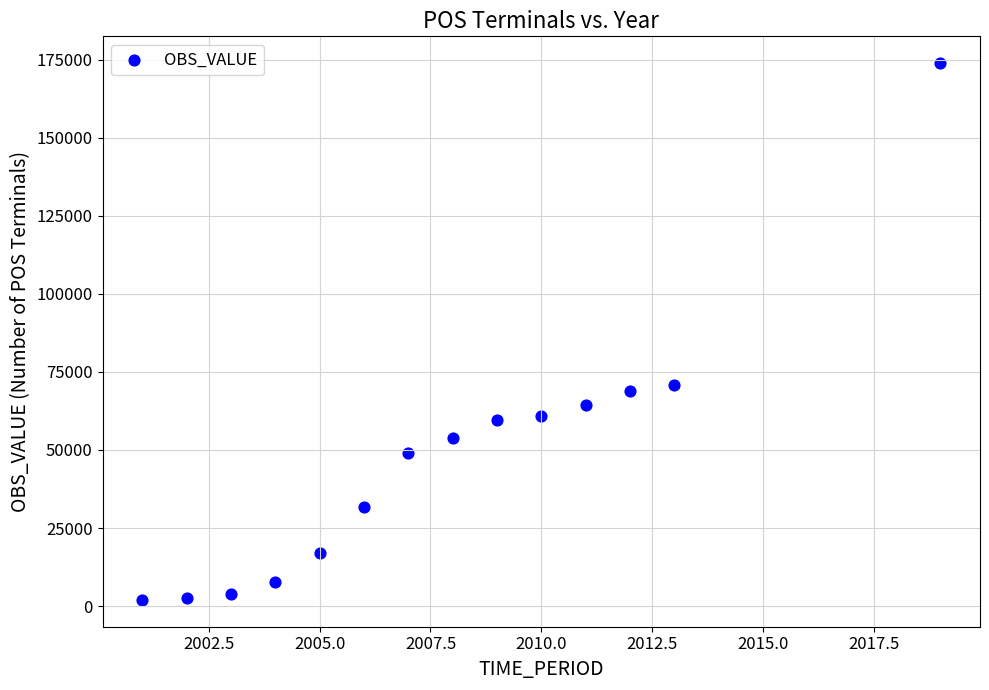

What is the range of Y values (max minus min)?

171970